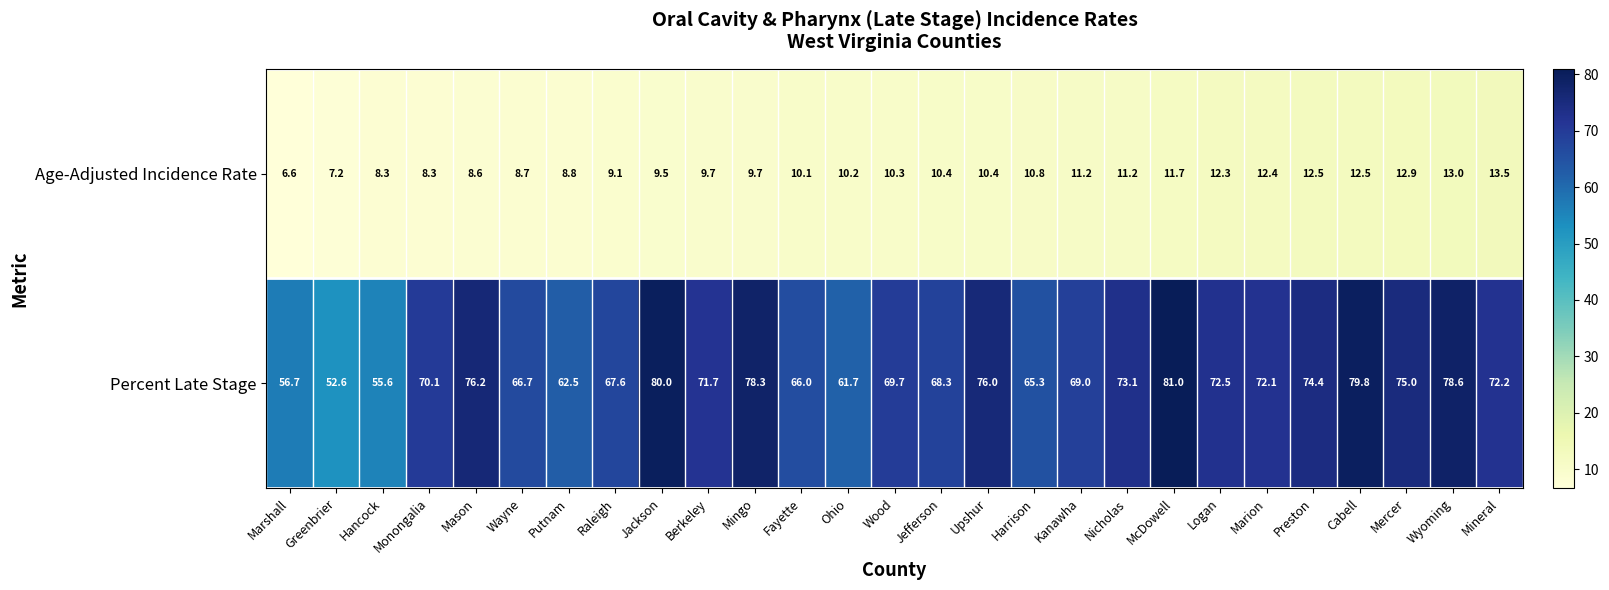

What is the sum of the Age-Adjusted Incidence Rate values at Mercer and Upshur?

23.3